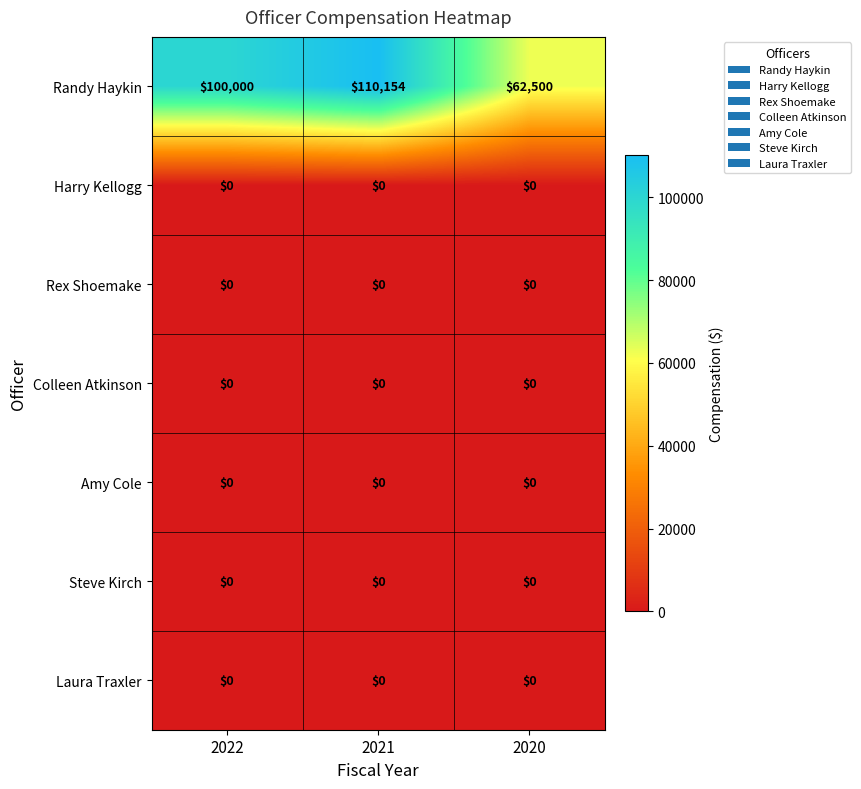

Reading left to right, transcribe all the data shown in this chart.

Randy Haykin: 2022=100000	2021=110154	2020=62500
Harry Kellogg: 2022=0	2021=0	2020=0
Rex Shoemake: 2022=0	2021=0	2020=0
Colleen Atkinson: 2022=0	2021=0	2020=0
Amy Cole: 2022=0	2021=0	2020=0
Steve Kirch: 2022=0	2021=0	2020=0
Laura Traxler: 2022=0	2021=0	2020=0